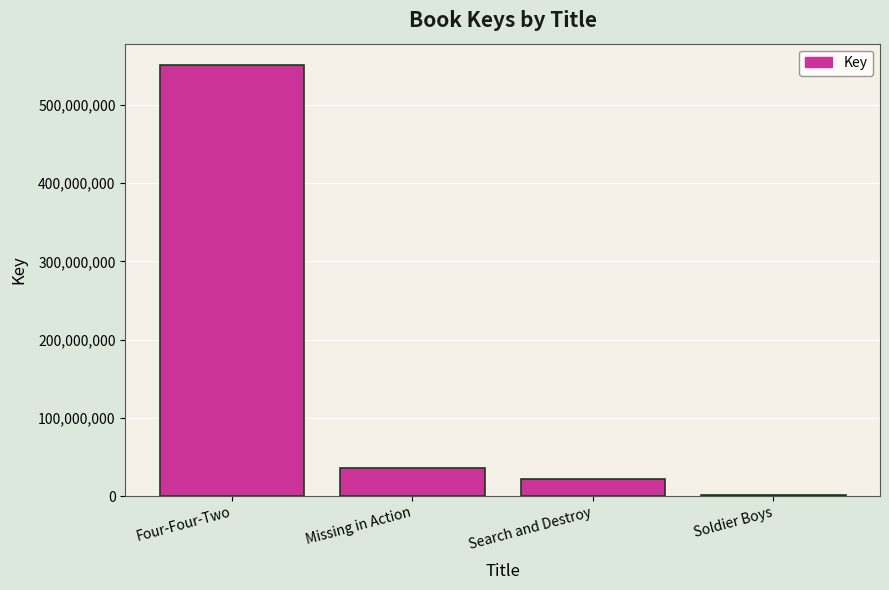

Where is the data nearest to the value 275996185?

Missing in Action